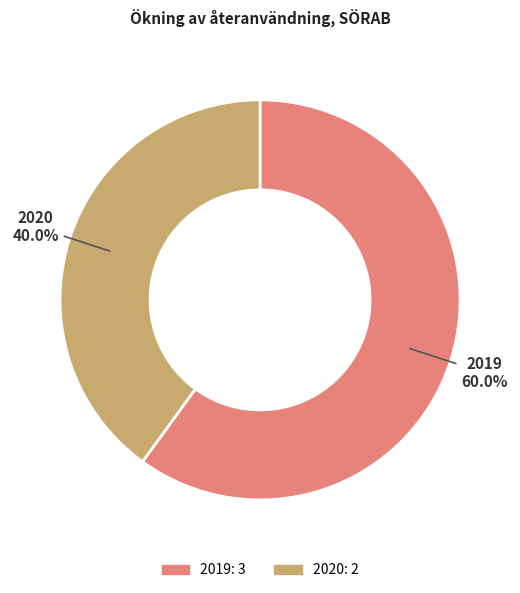

To the nearest percent, what percentage of the pie is 2020?

40%